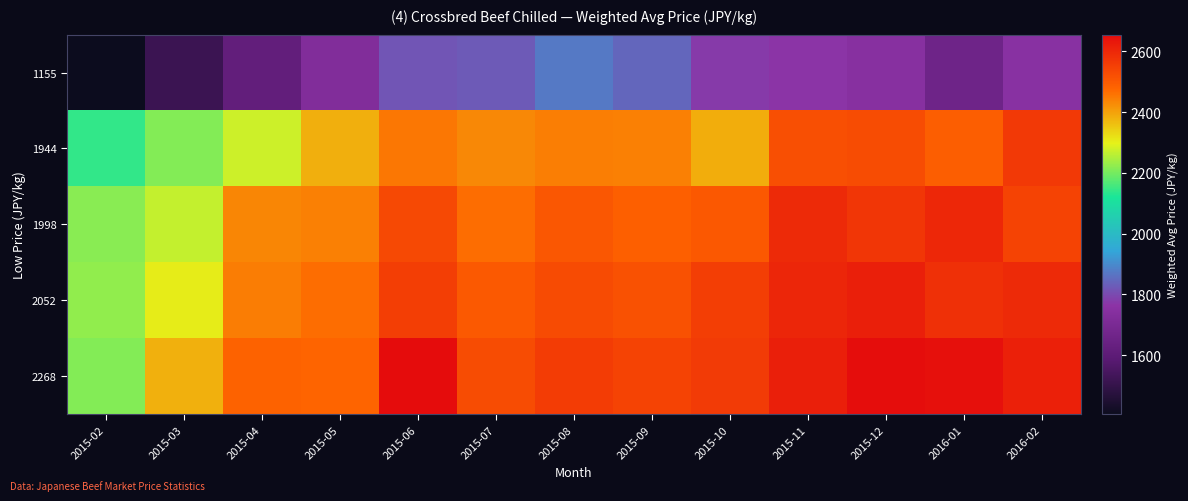

Reading right to left, transcribe all the data shown in this chart.

1155: 2016-02=1751.4	2016-01=1661.6	2015-12=1747.4	2015-11=1767.2	2015-10=1775.7	2015-09=1843.6	2015-08=1873.8	2015-07=1824.1	2015-06=1818.2	2015-05=1725.7	2015-04=1618.0	2015-03=1517.8	2015-02=1406.5
1944: 2016-02=2564.3	2016-01=2490.5	2015-12=2526.1	2015-11=2519.8	2015-10=2385.1	2015-09=2442.5	2015-08=2445.2	2015-07=2432.6	2015-06=2453.3	2015-05=2382.2	2015-04=2276.6	2015-03=2211.7	2015-02=2141.0
1998: 2016-02=2542.9	2016-01=2599.3	2015-12=2570.2	2015-11=2595.9	2015-10=2503.3	2015-09=2487.2	2015-08=2506.1	2015-07=2466.2	2015-06=2531.4	2015-05=2441.0	2015-04=2433.3	2015-03=2268.4	2015-02=2216.6
2052: 2016-02=2596.2	2016-01=2581.9	2015-12=2617.1	2015-11=2603.1	2015-10=2552.5	2015-09=2516.8	2015-08=2528.6	2015-07=2499.0	2015-06=2554.5	2015-05=2465.1	2015-04=2447.1	2015-03=2305.9	2015-02=2223.6
2268: 2016-02=2615.3	2016-01=2645.7	2015-12=2652.3	2015-11=2618.1	2015-10=2559.9	2015-09=2543.1	2015-08=2559.2	2015-07=2527.8	2015-06=2654.9	2015-05=2477.3	2015-04=2484.2	2015-03=2381.2	2015-02=2213.0